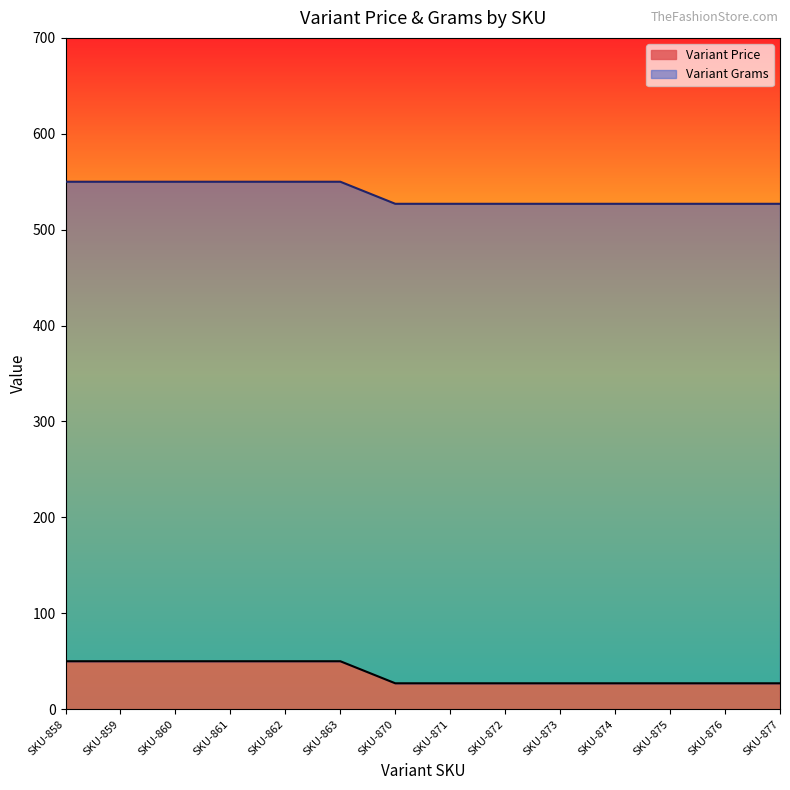

What is the average value?

37